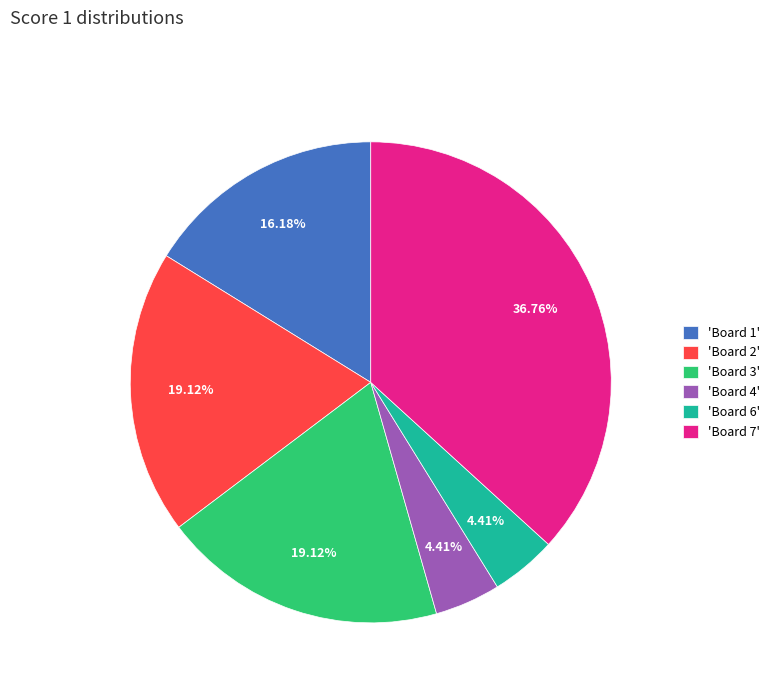

Which has a higher value, 'Board 1' or 'Board 6'?

'Board 1'